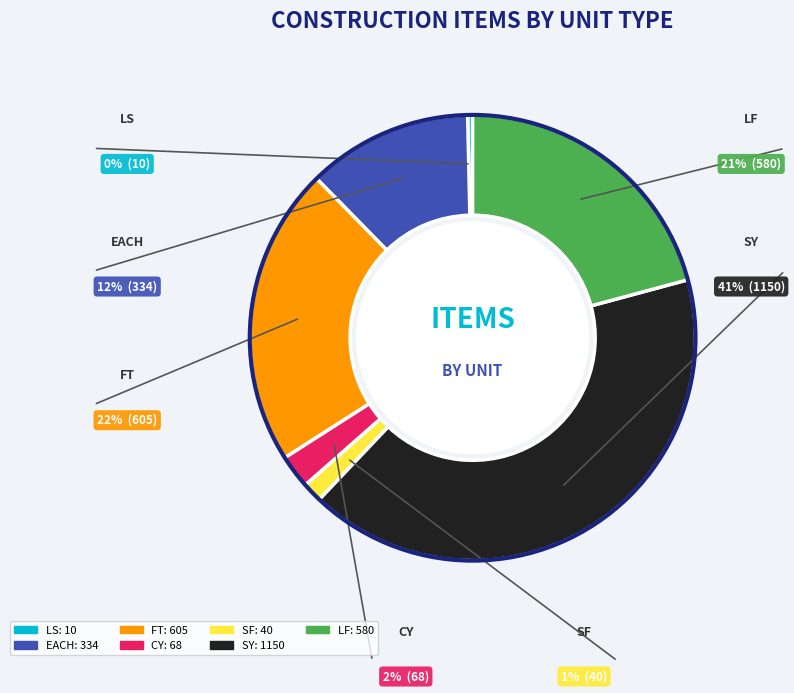

What is the smallest slice in the pie chart?

LS